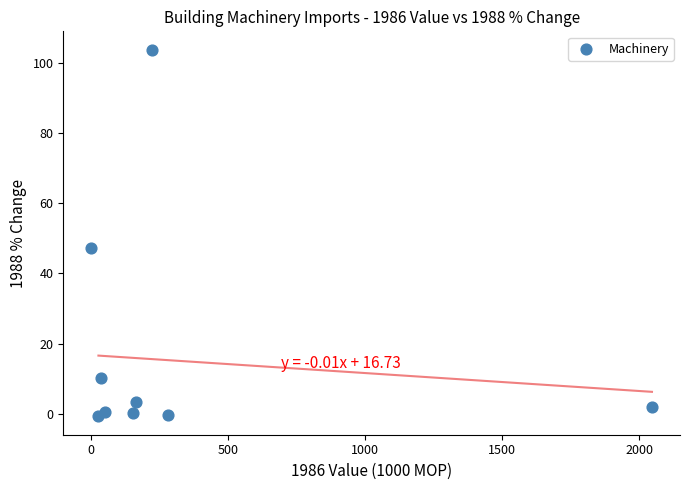

What is the range of Y values (max minus min)?

104.5